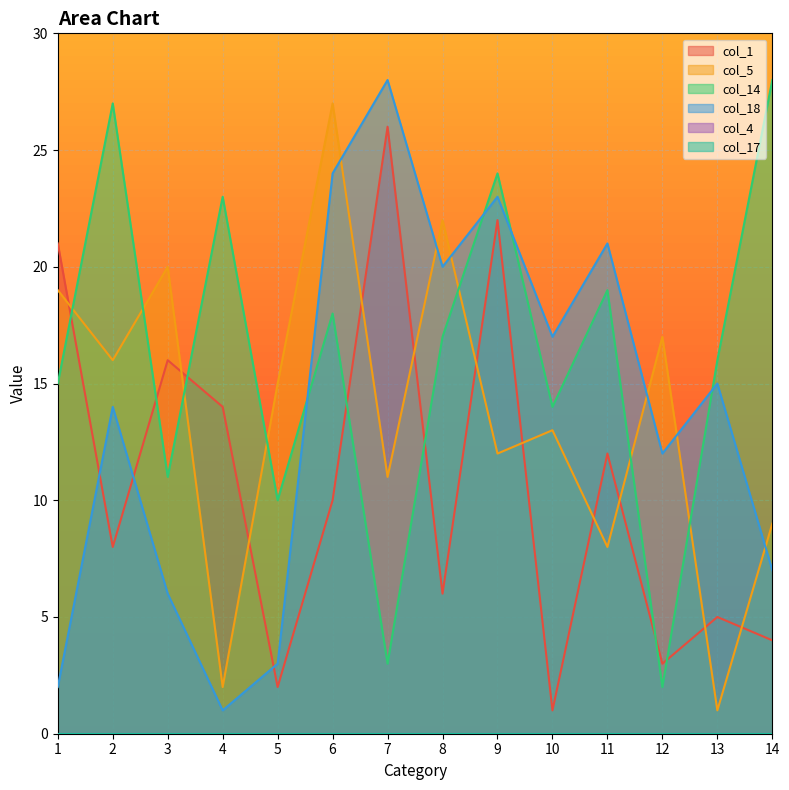

Where is the first local maximum for col_1?

3